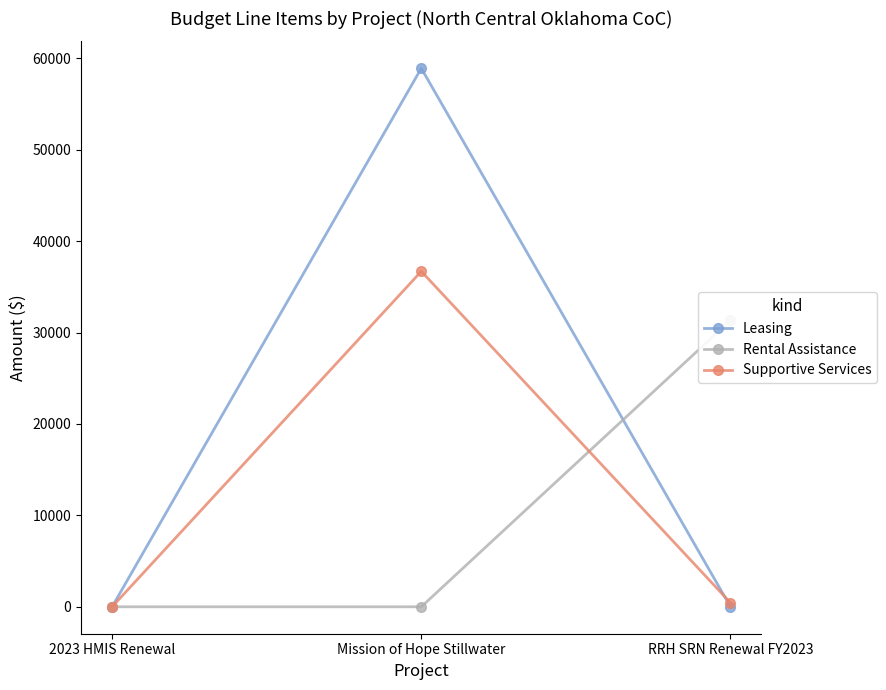

Reading left to right, transcribe all the data shown in this chart.

Leasing: 2023 HMIS Renewal=0	Mission of Hope Stillwater=58919	RRH SRN Renewal FY2023=0
Rental Assistance: 2023 HMIS Renewal=0	Mission of Hope Stillwater=0	RRH SRN Renewal FY2023=31344
Supportive Services: 2023 HMIS Renewal=0	Mission of Hope Stillwater=36703	RRH SRN Renewal FY2023=441